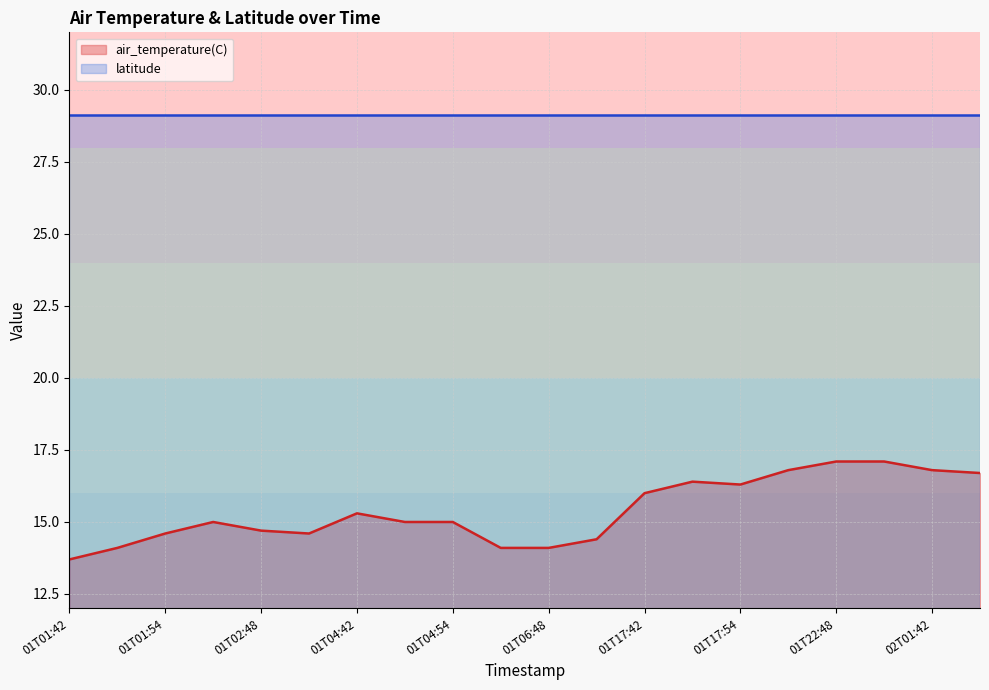

The chart shows a value of 5.8 at 01T04:54. True or false?

False